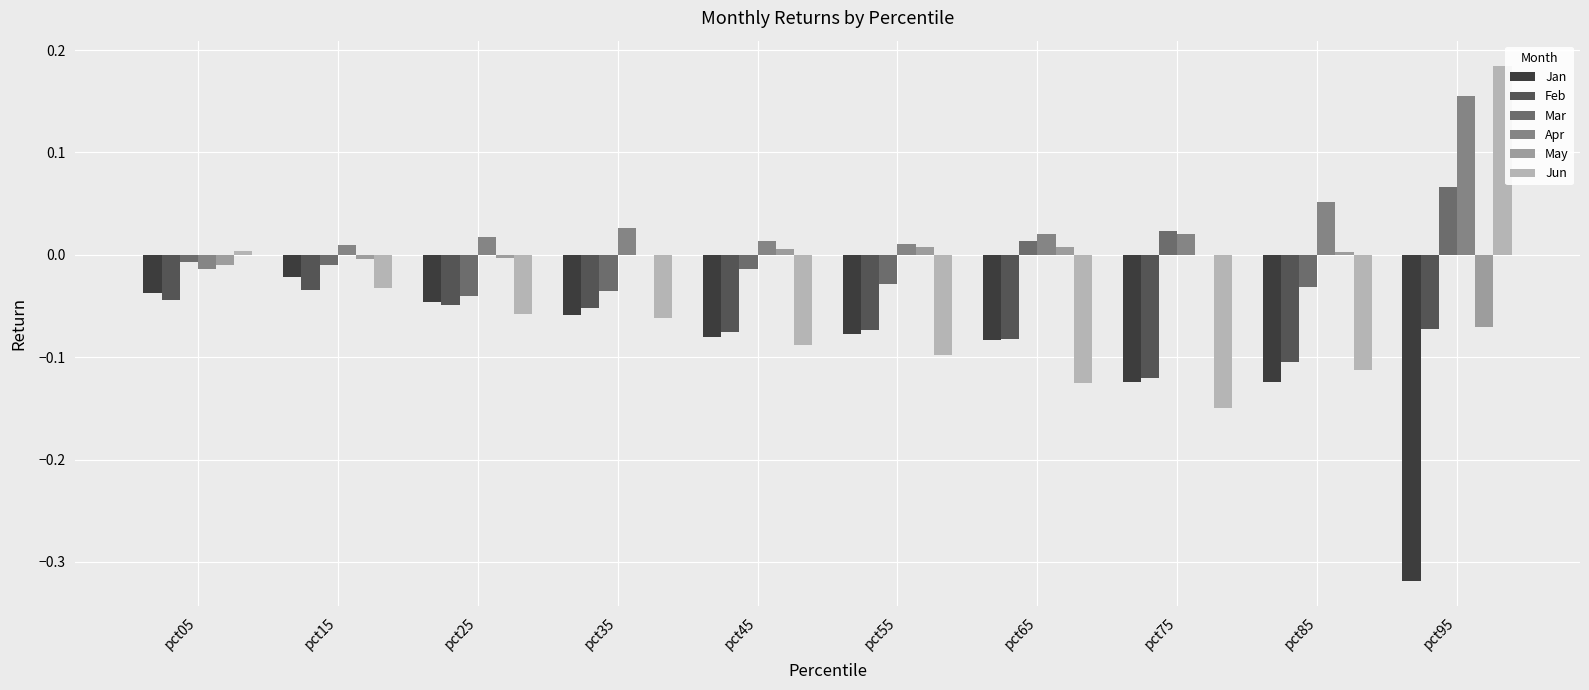

Is the value of May at pct85 greater than the value of Feb at pct75?

Yes